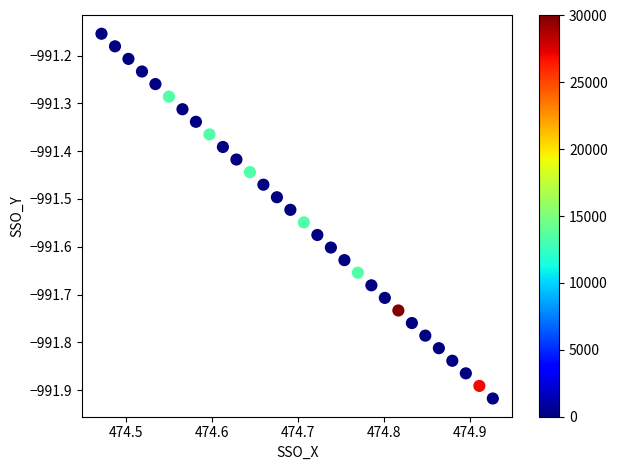

What is the range of Y values (max minus min)?

0.8